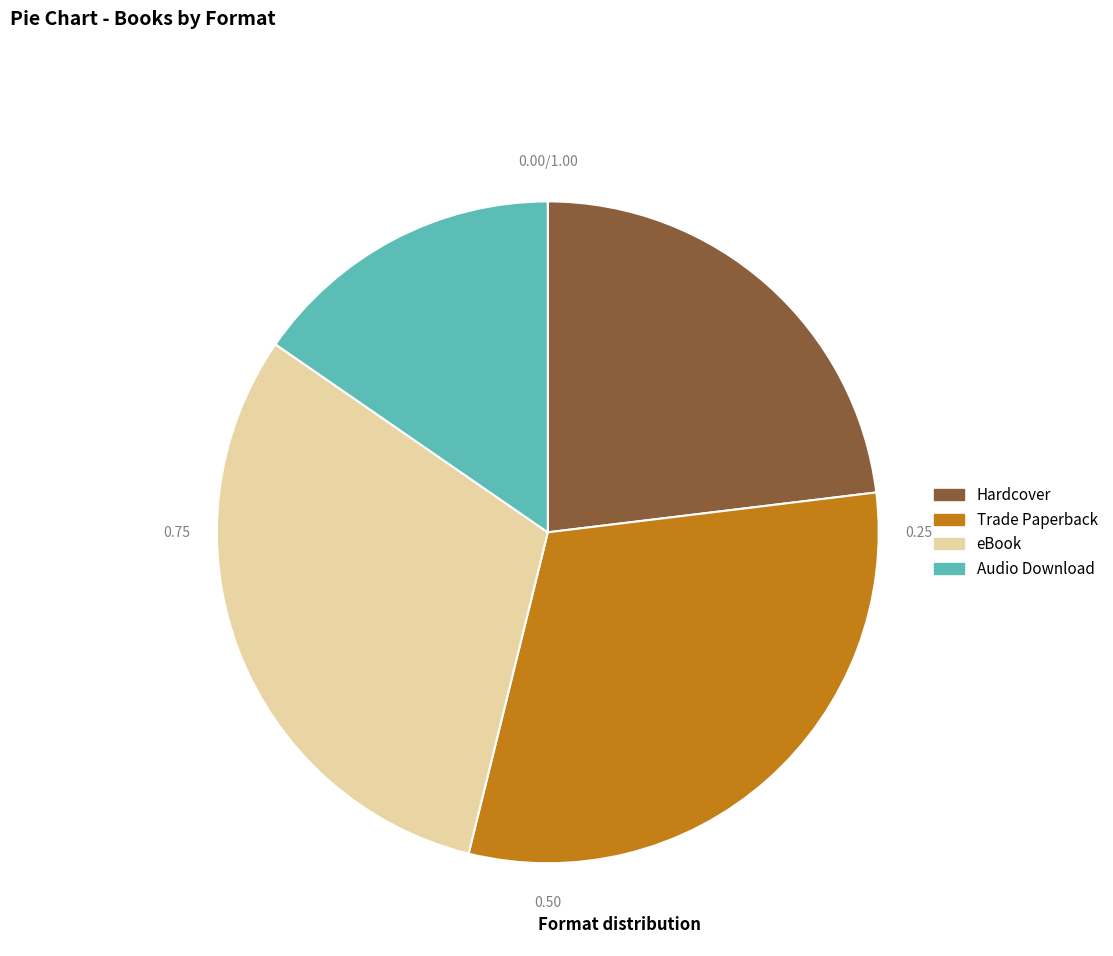

Is there any slice that represents more than half of the pie?

No